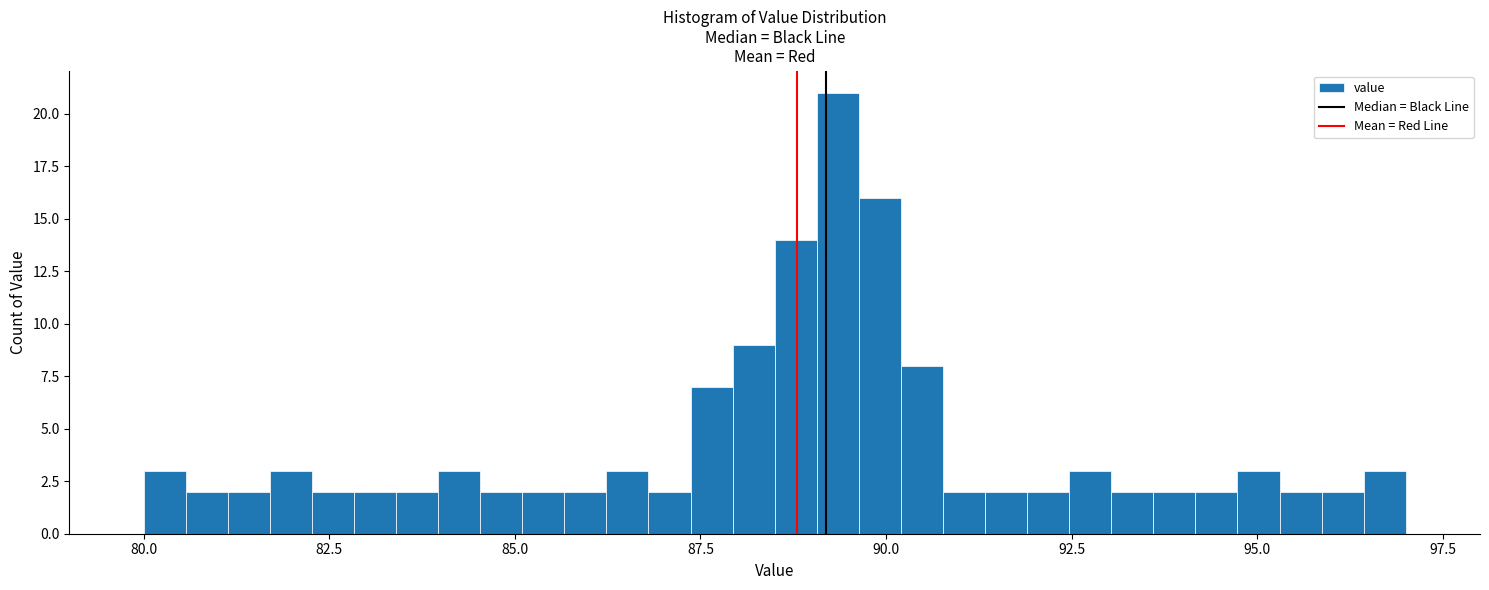

Read against the x-axis, roughly where is the centre of the tallest bar?

89.5